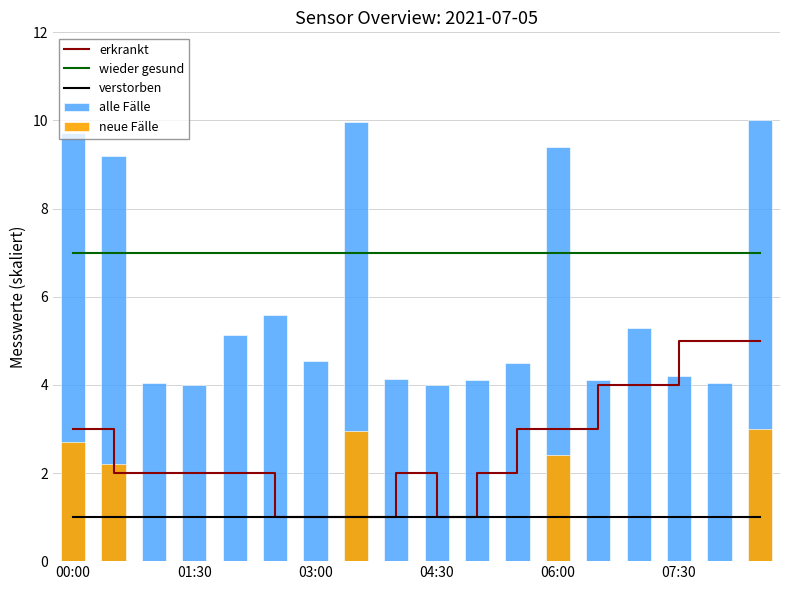

Is it true that wieder gesund equals 10.1 at 01:30?

False